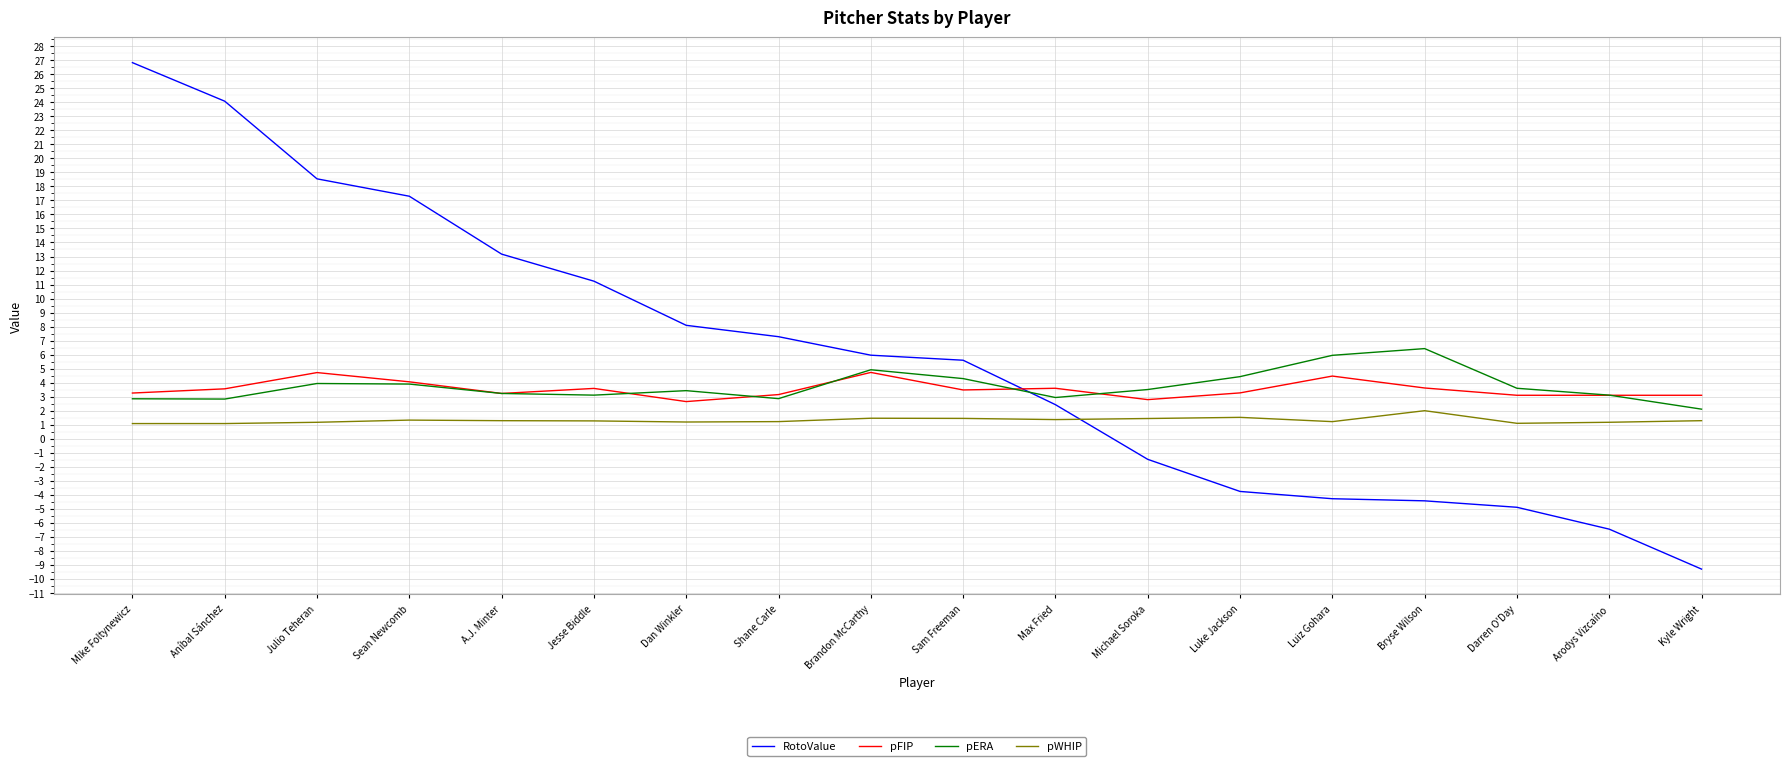

What position from the left is Jesse Biddle?

6